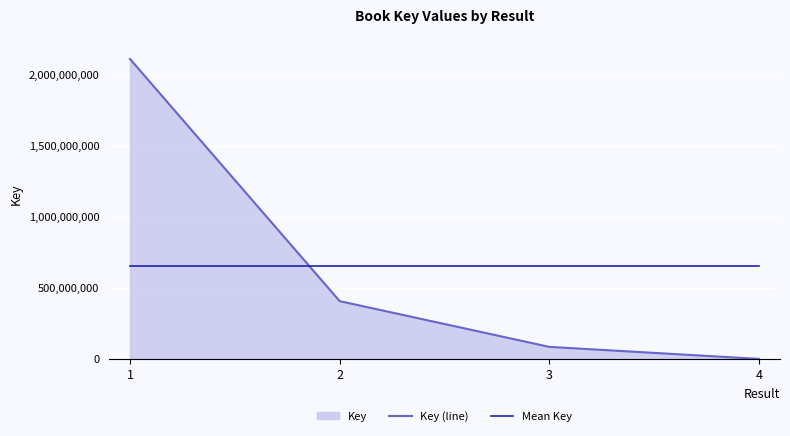

At which label does Key (line) reach its peak?

1